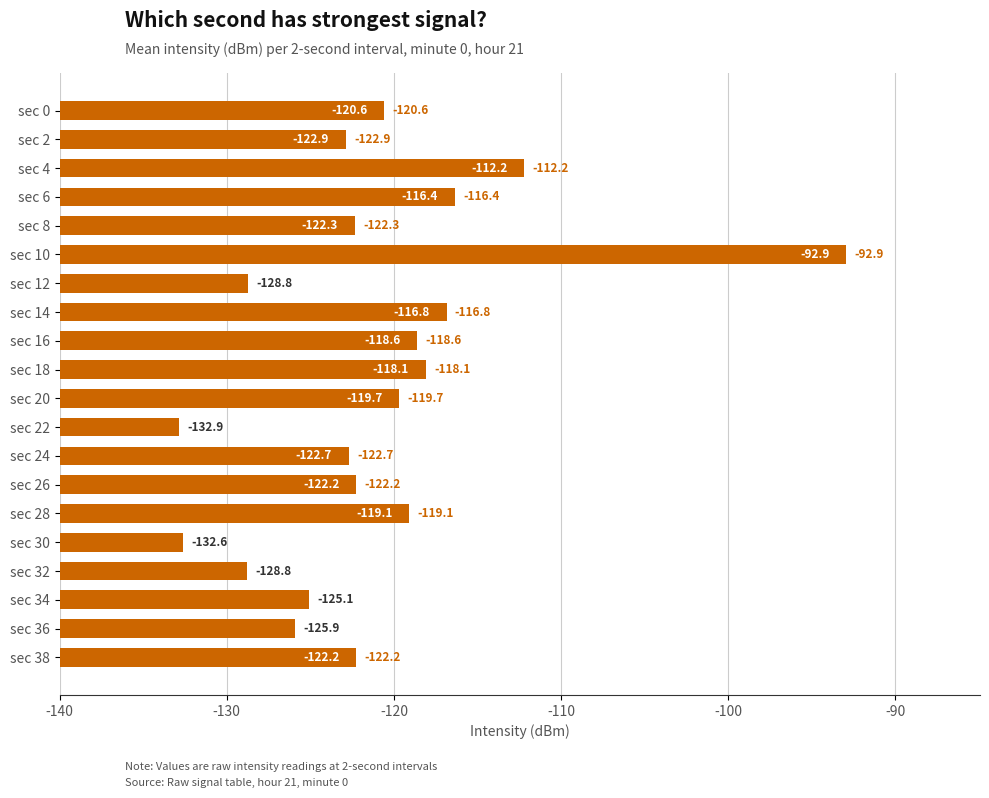

Are the bars horizontal?

Yes